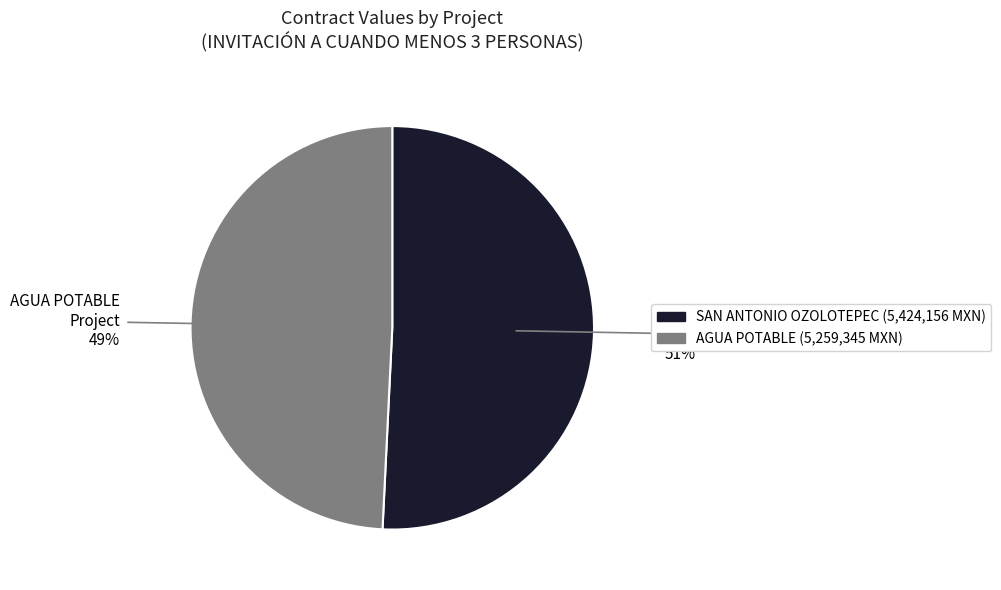

To the nearest percent, what is the average slice percentage?

50%